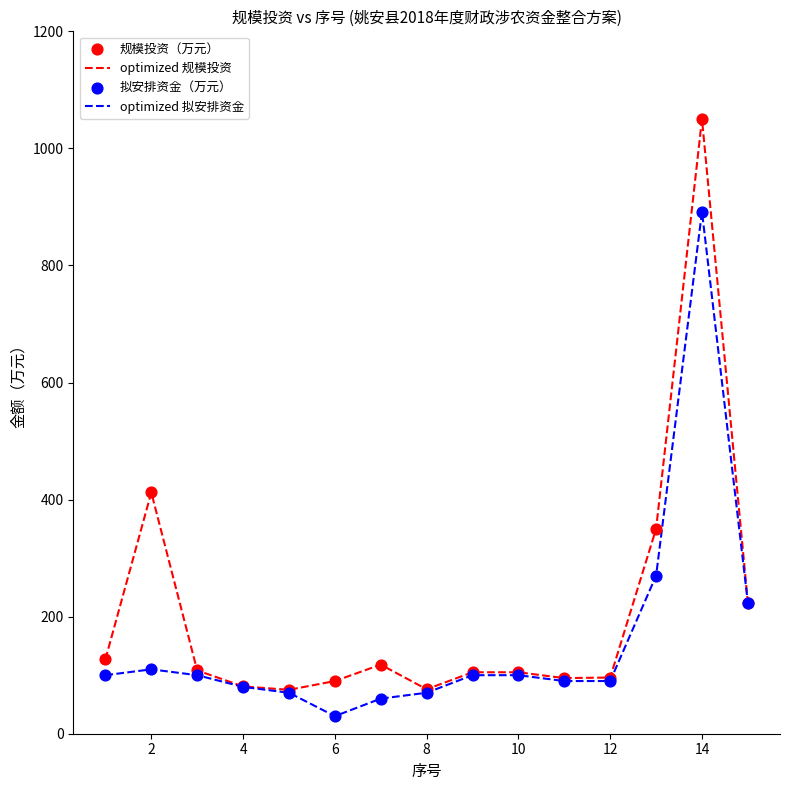

Which series has the widest spread of values?

optimized 规模投资